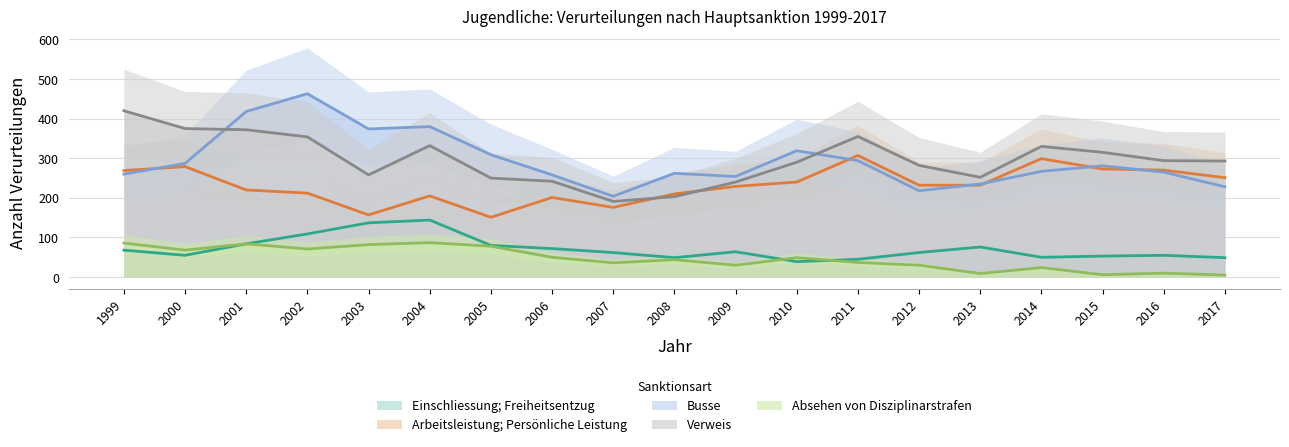

Which category has the lowest value across all series?

2017